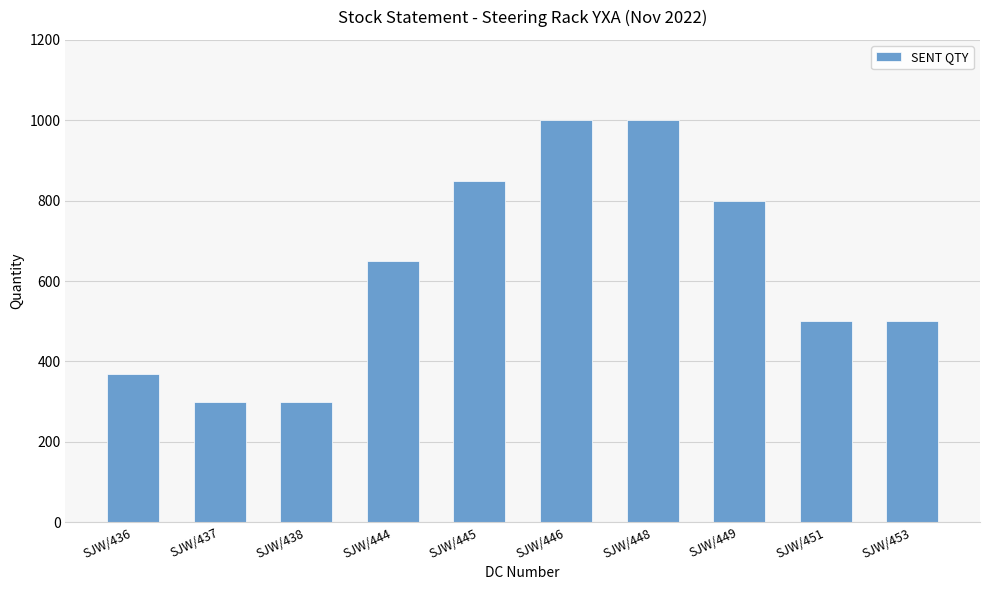

True or false: the data shows 675 at SJW/446.

False